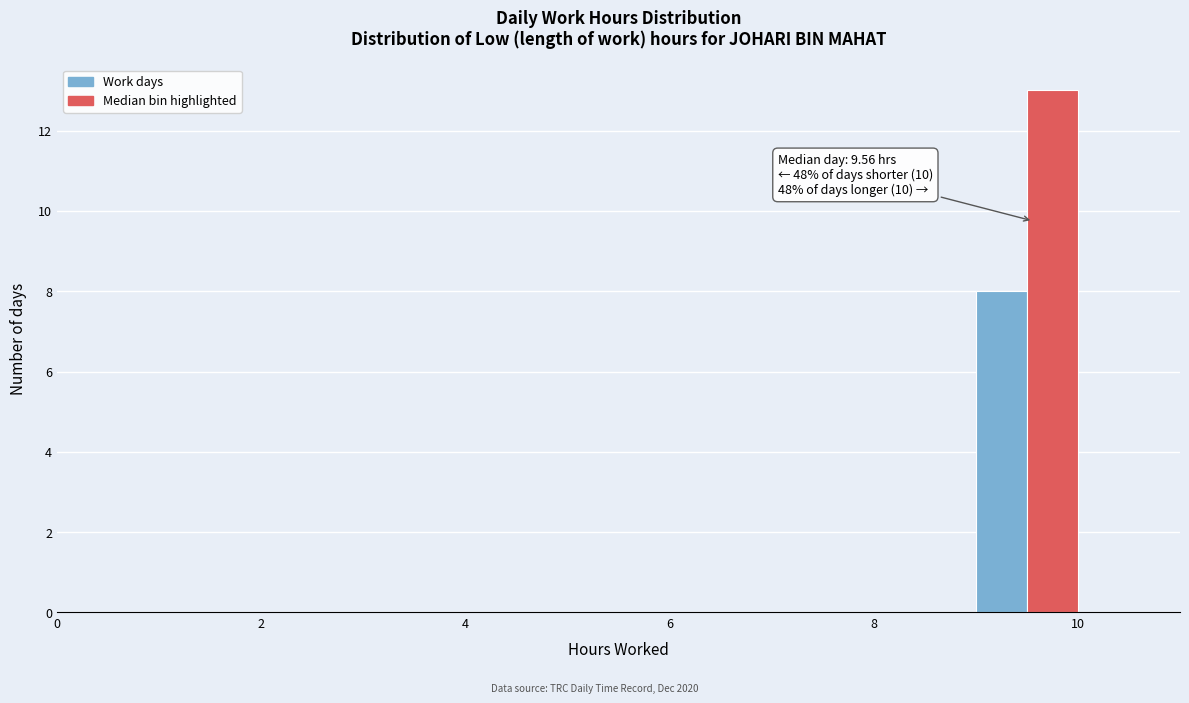

Around what value on the x-axis is the tallest bar? Give the approximate position of its centre, as read against the axis.

9.8